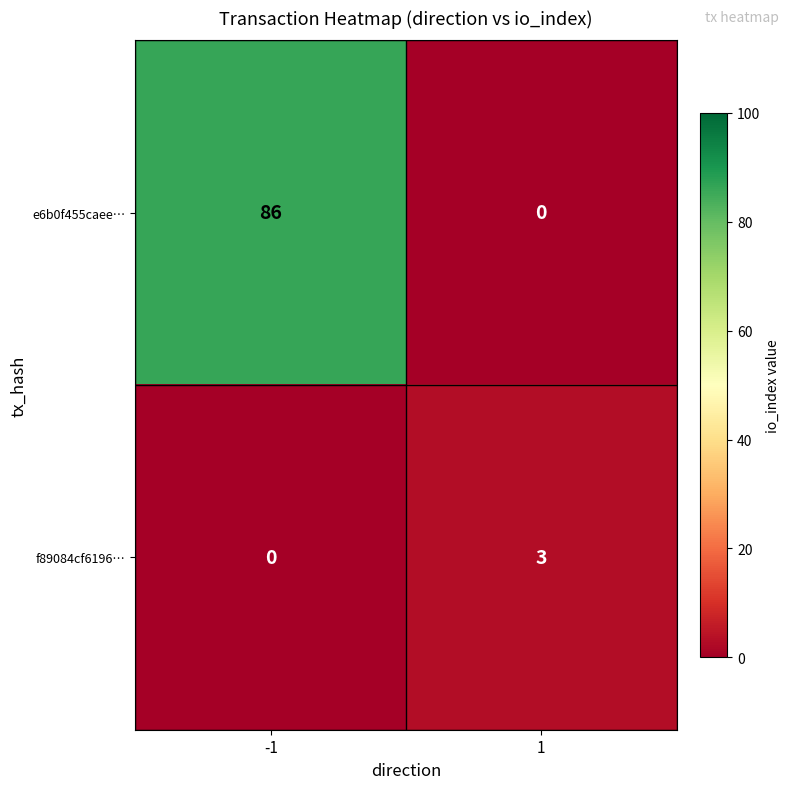

At 1, list the series in order from smallest to largest.

e6b0f455caee…, f89084cf6196…